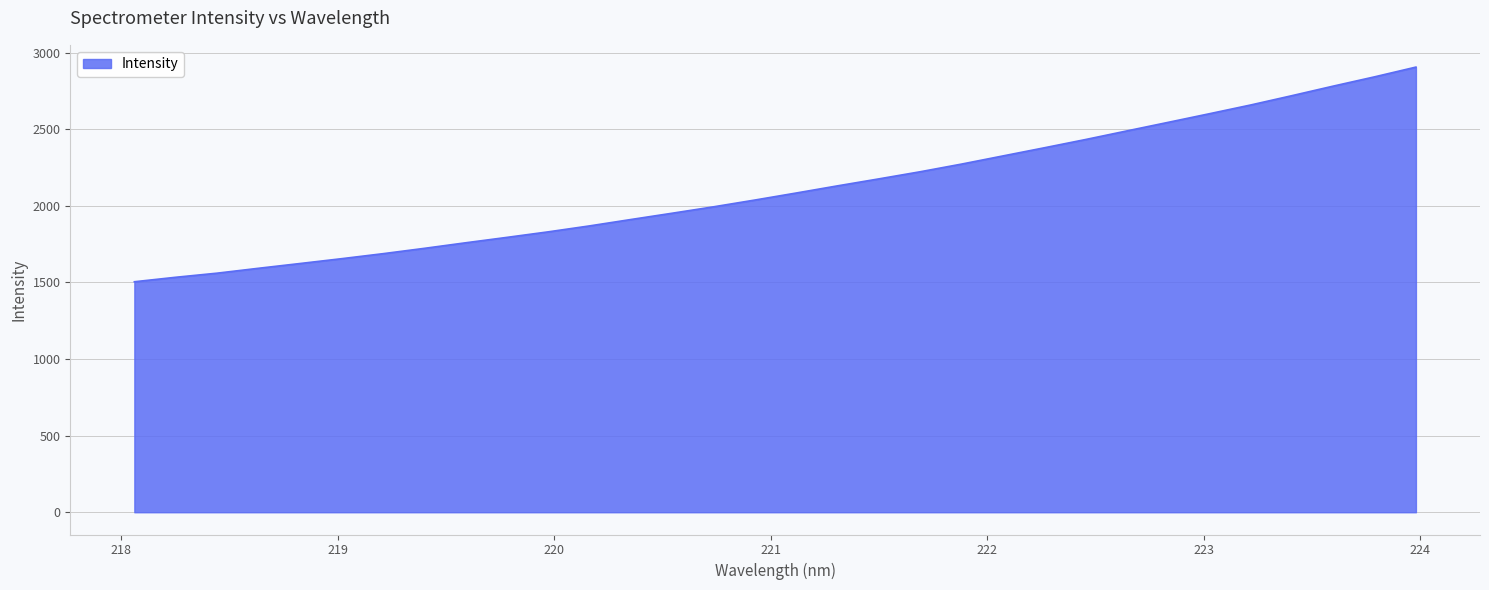

What is the minimum value shown in the chart?

1504.2